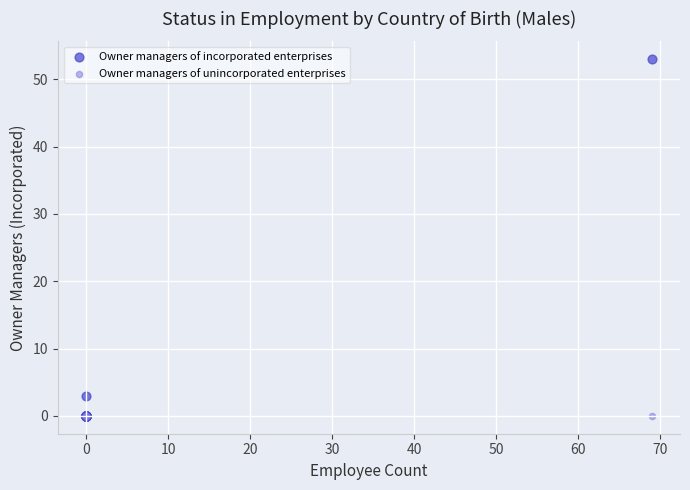

Which series reaches the maximum Y coordinate?

Owner managers of incorporated enterprises